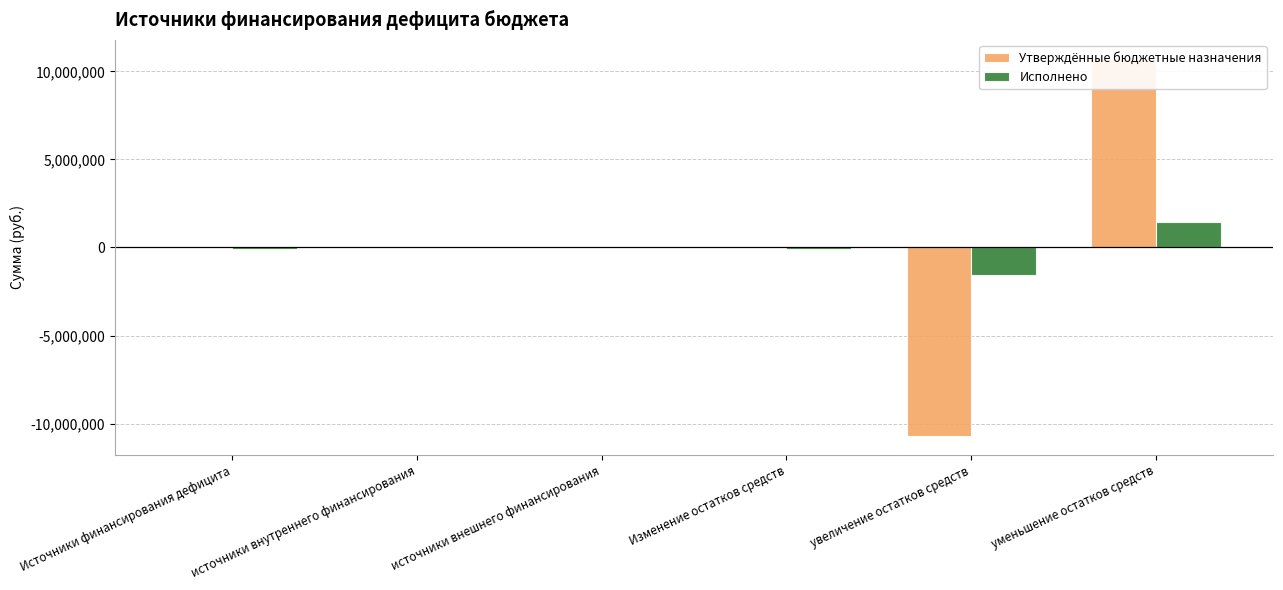

What is the total value across all series at Изменение остатков средств?

-85005.6